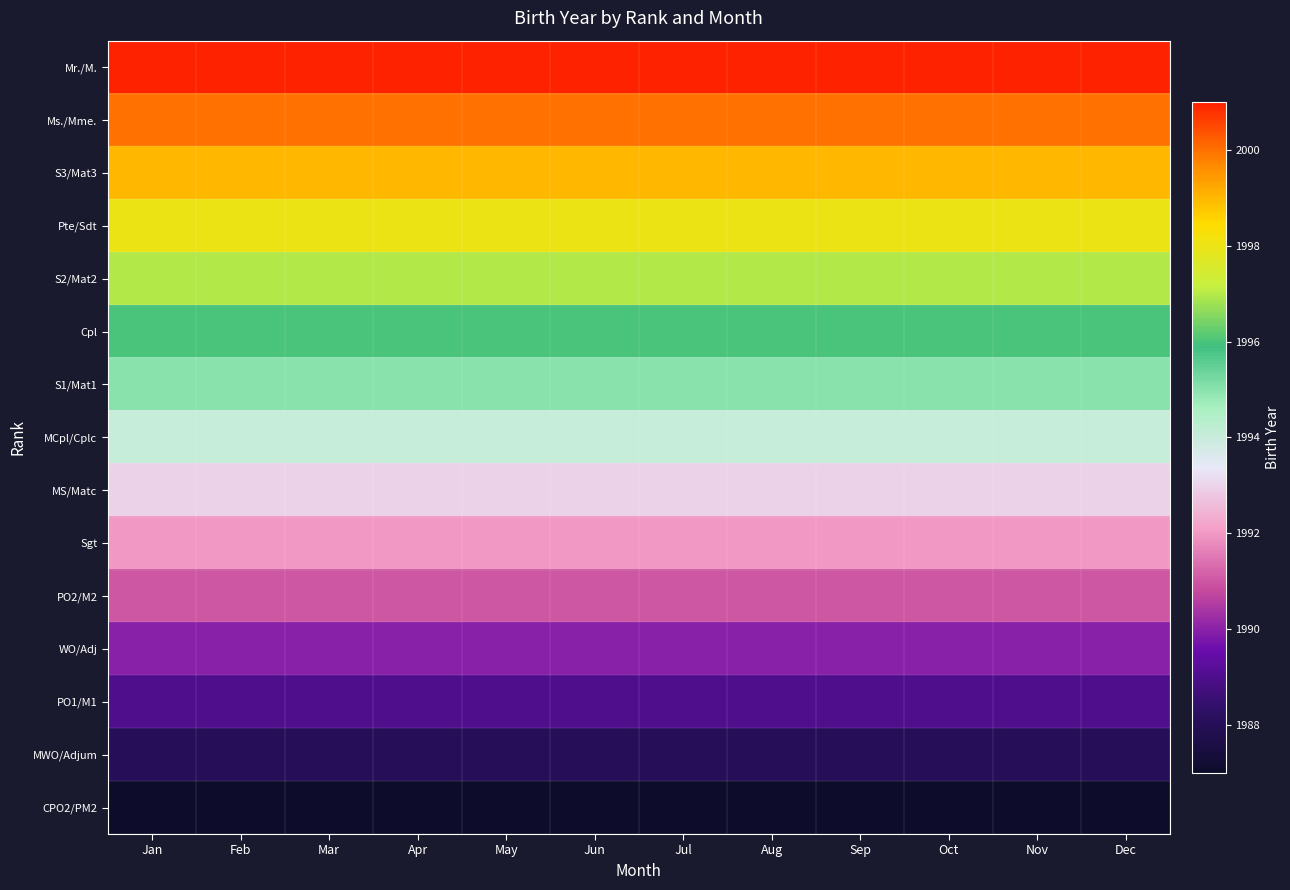

Rank the series at Oct from highest to lowest value.

Mr./M., Ms./Mme., S3/Mat3, Pte/Sdt, S2/Mat2, Cpl, S1/Mat1, MCpl/Cplc, MS/Matc, Sgt, PO2/M2, WO/Adj, PO1/M1, MWO/Adjum, CPO2/PM2